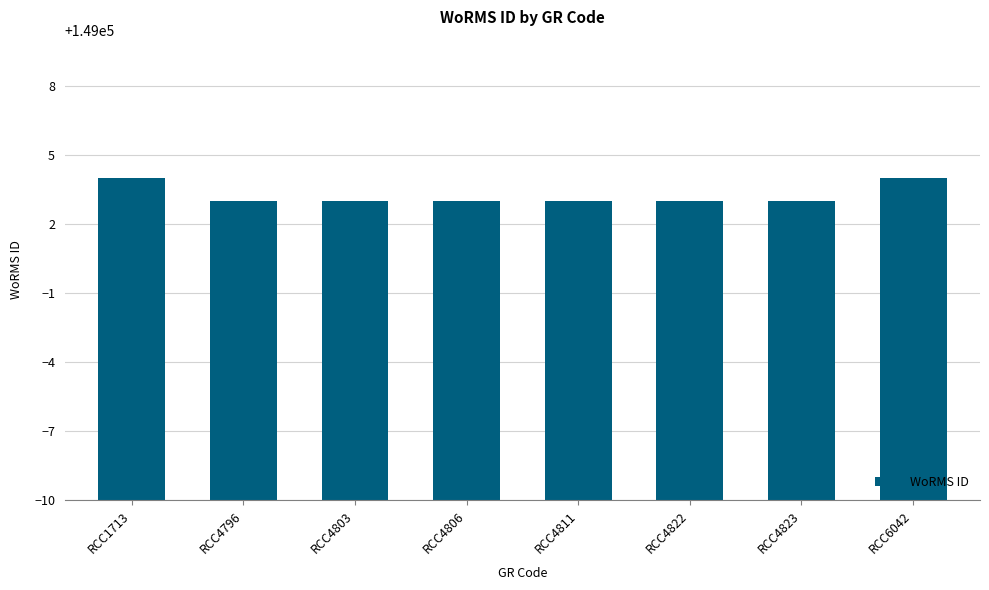

What is the minimum value shown in the chart?

149003